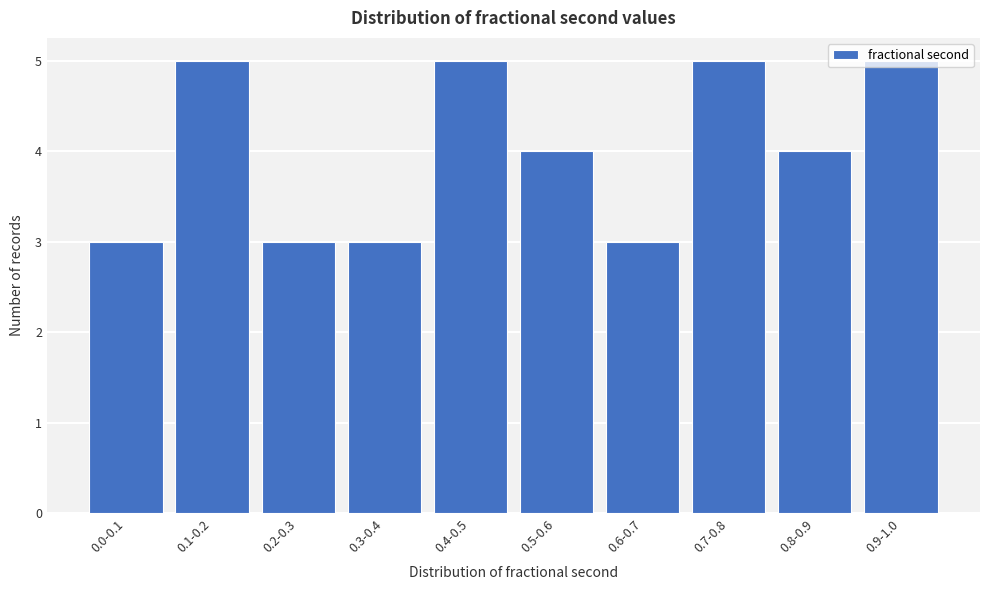

What is the average value?

4